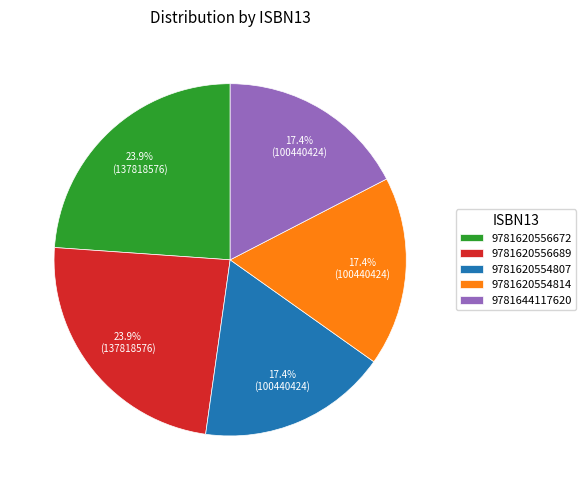

To the nearest percent, what portion does 9781620554807 represent?

17%